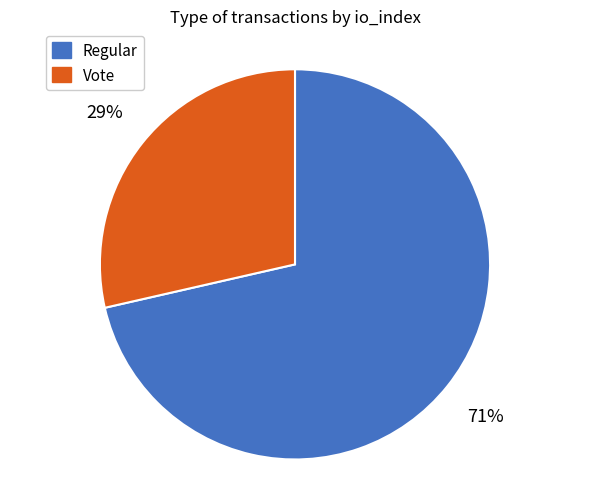

Which slice is the smallest?

Vote